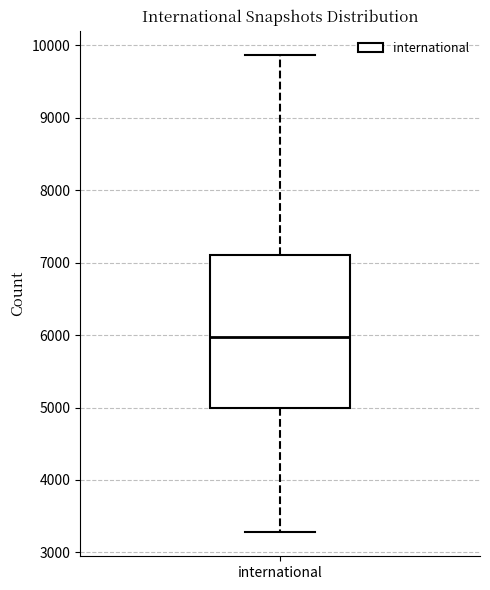

Where does the median line of the box for international sit on the y-axis? The values are not printed on the chart, so give them approximately, as read against the axis.

6000